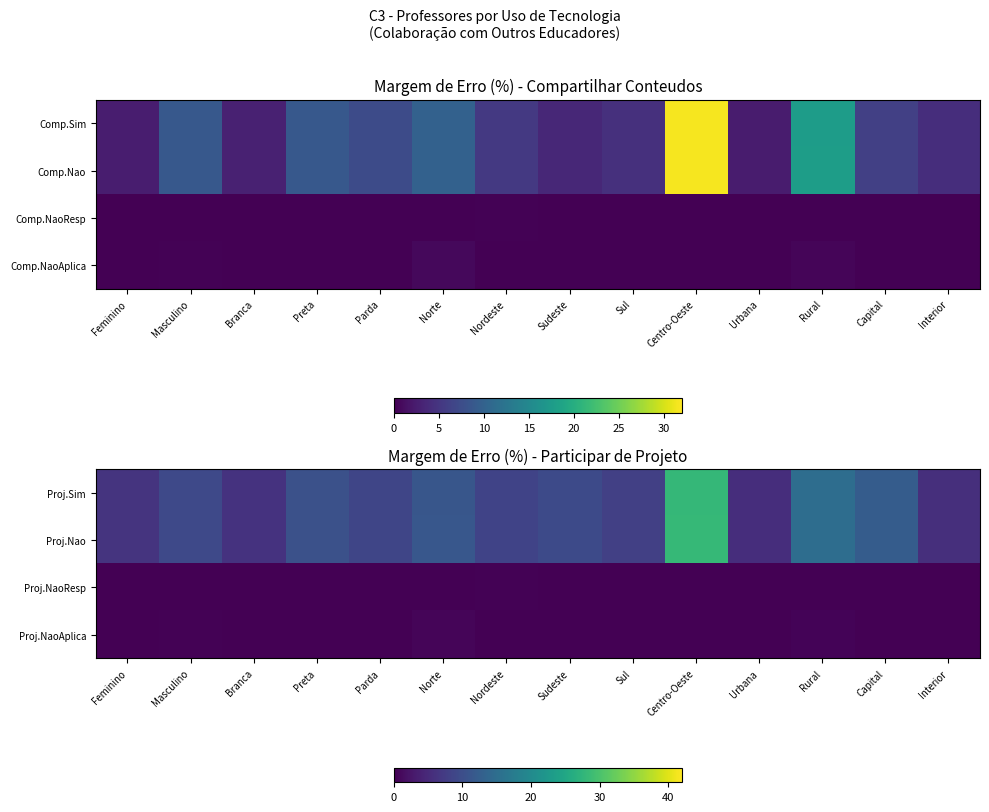

What is the difference between the second highest and minimum values in the Proj.Nao series?

9.6